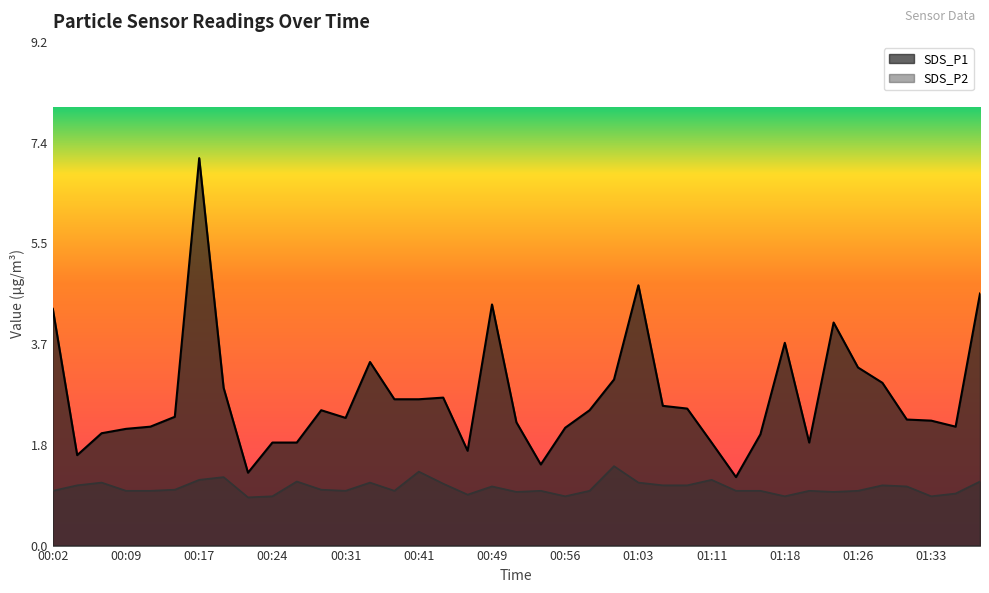

List the series in order of their peak value, lowest first.

SDS_P2, SDS_P1